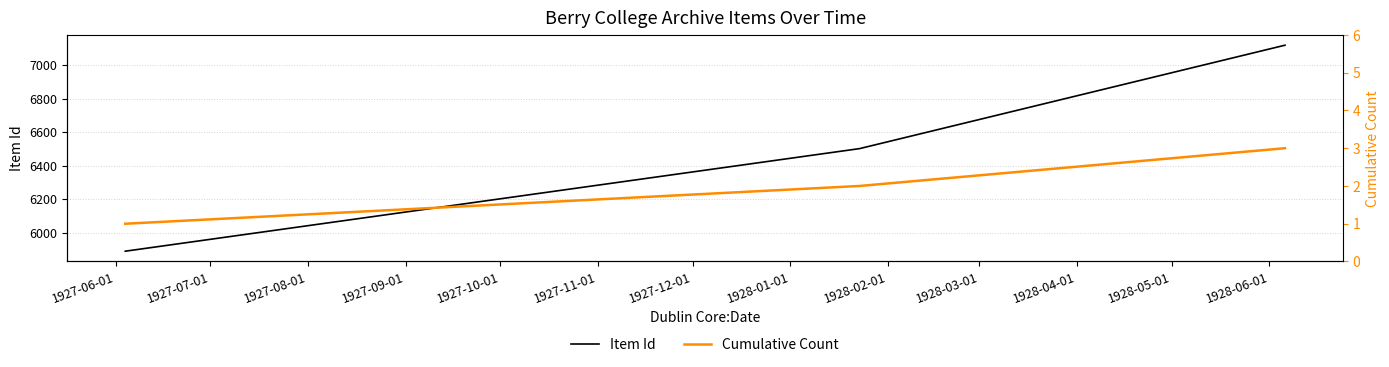

List the series in order of their peak value, lowest first.

Cumulative Count, Item Id